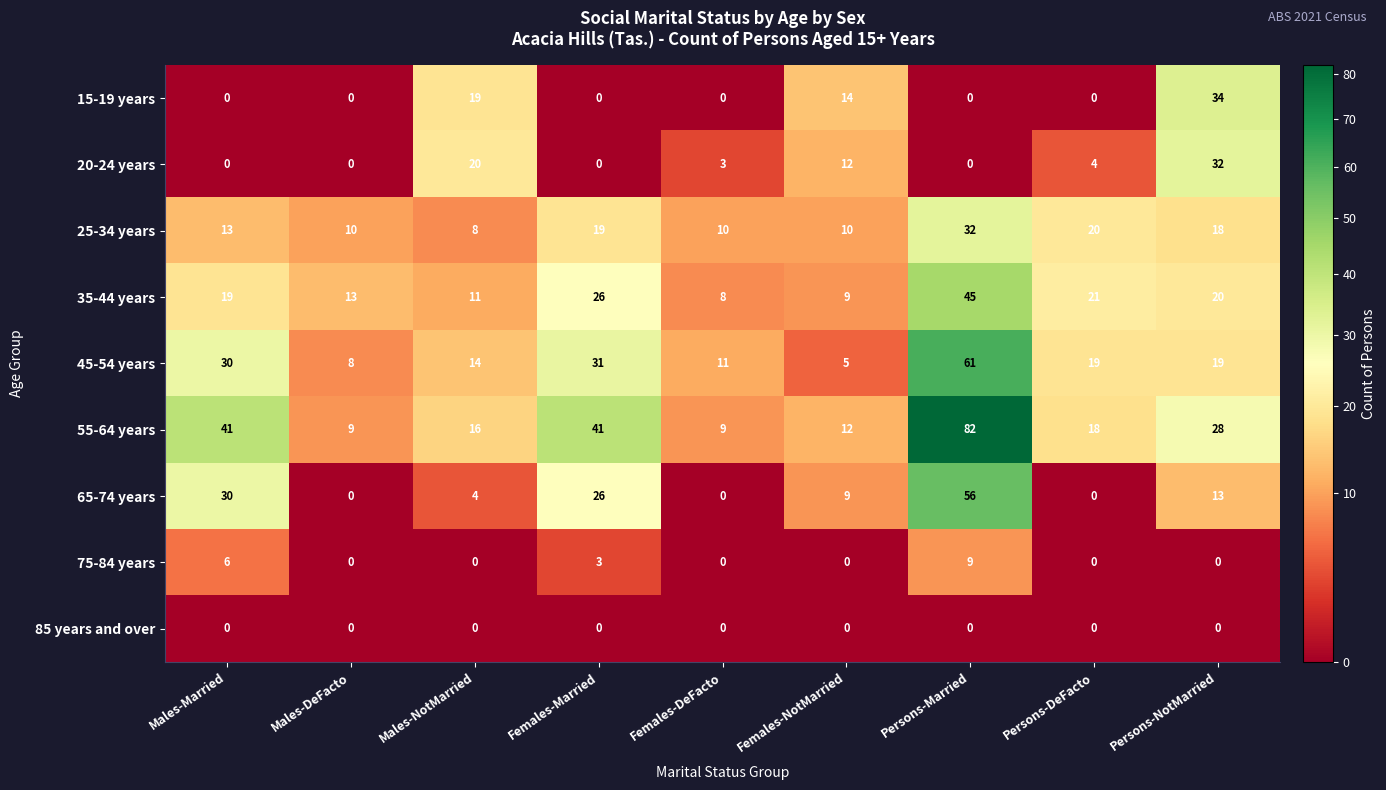

What is the difference between the second highest and second lowest values in the 20-24 years series?

20